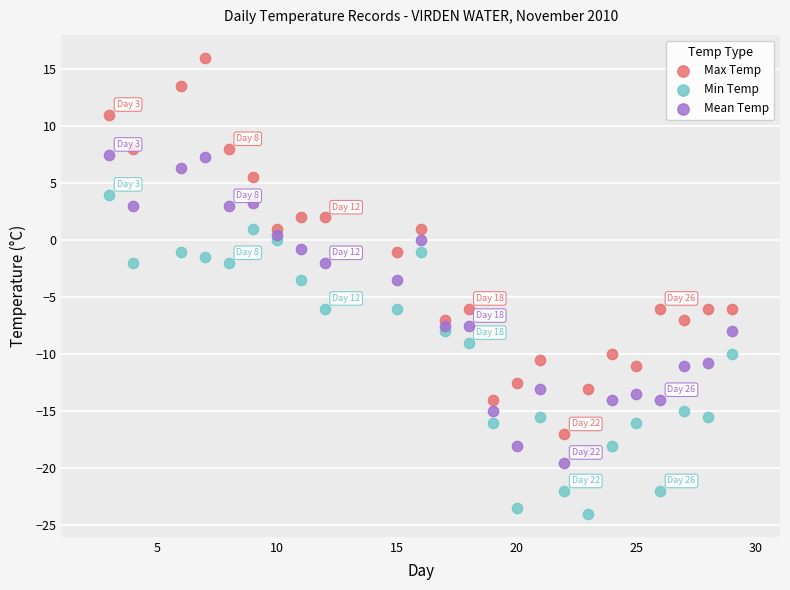

Which series has the largest Y range (max minus min)?

Max Temp